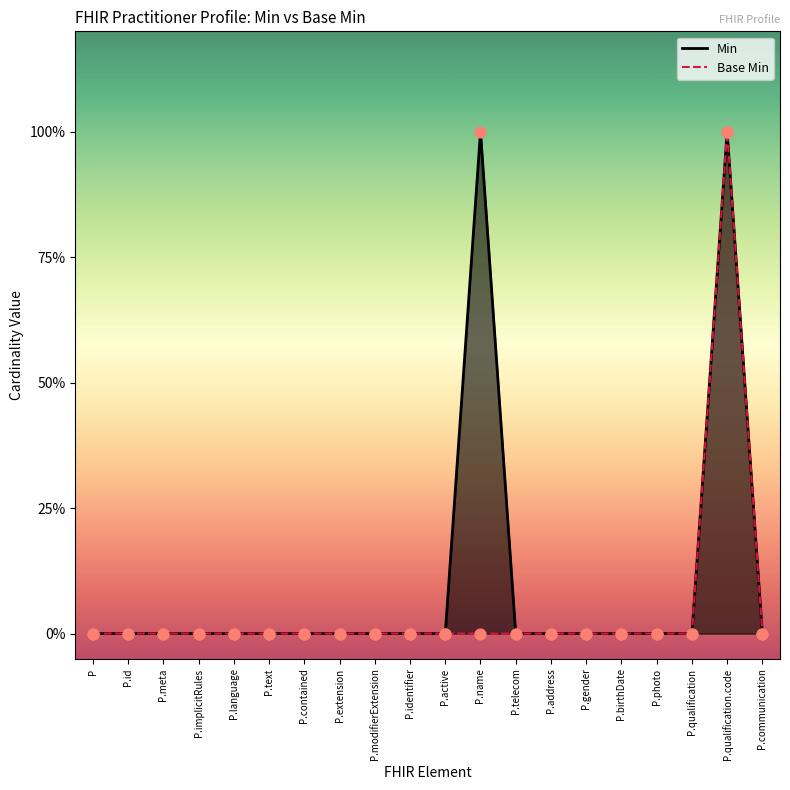

Is the value of Base Min at P.photo greater than the value of Min at P.qualification?

No